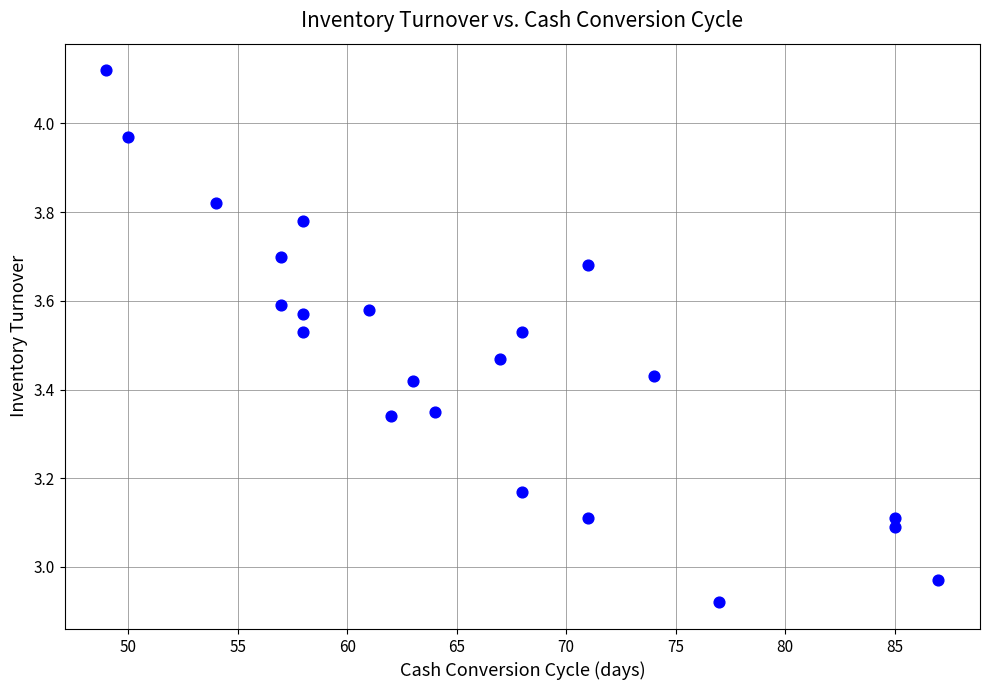

What is the range of X values (max minus min)?

38.0